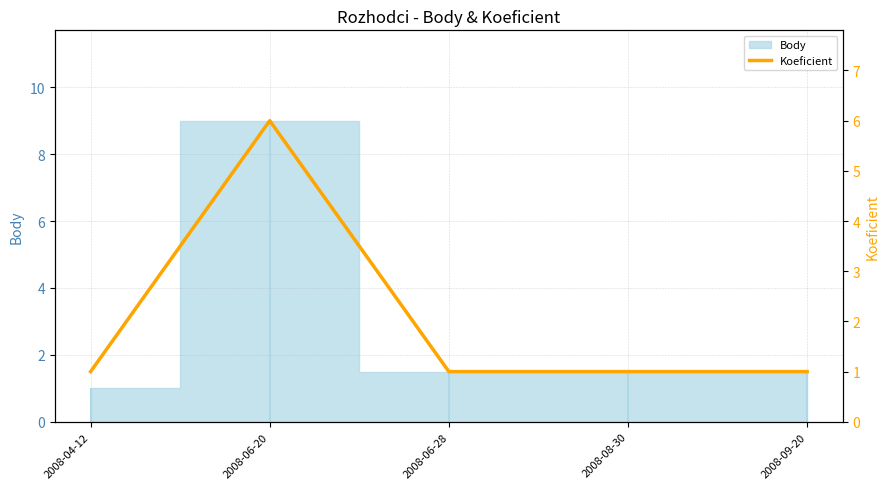

Reading left to right, transcribe all the data shown in this chart.

1	6	1	1	1